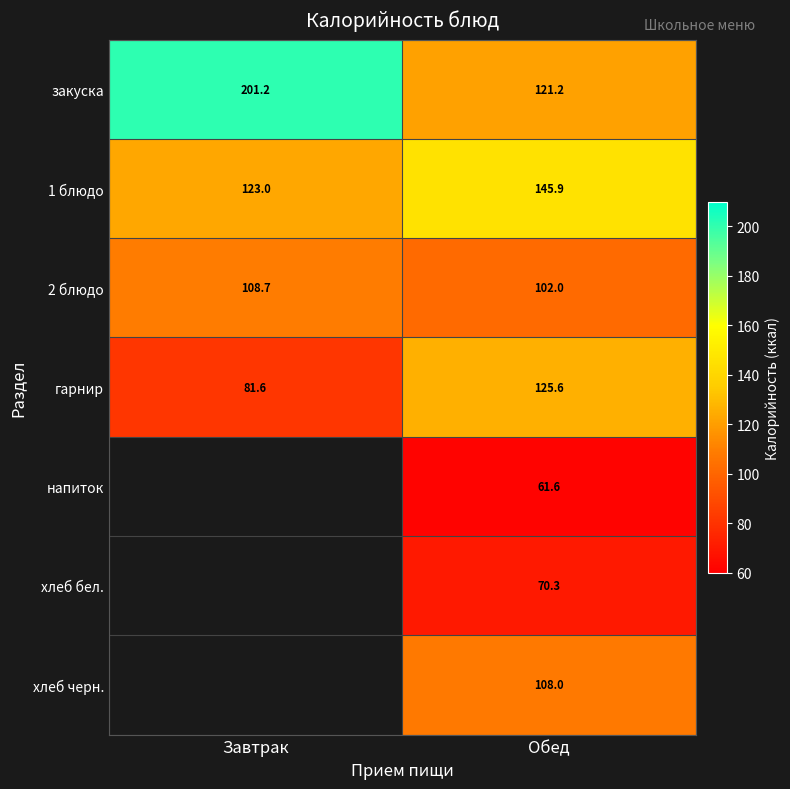

What is the average value of the закуска series?

161.2